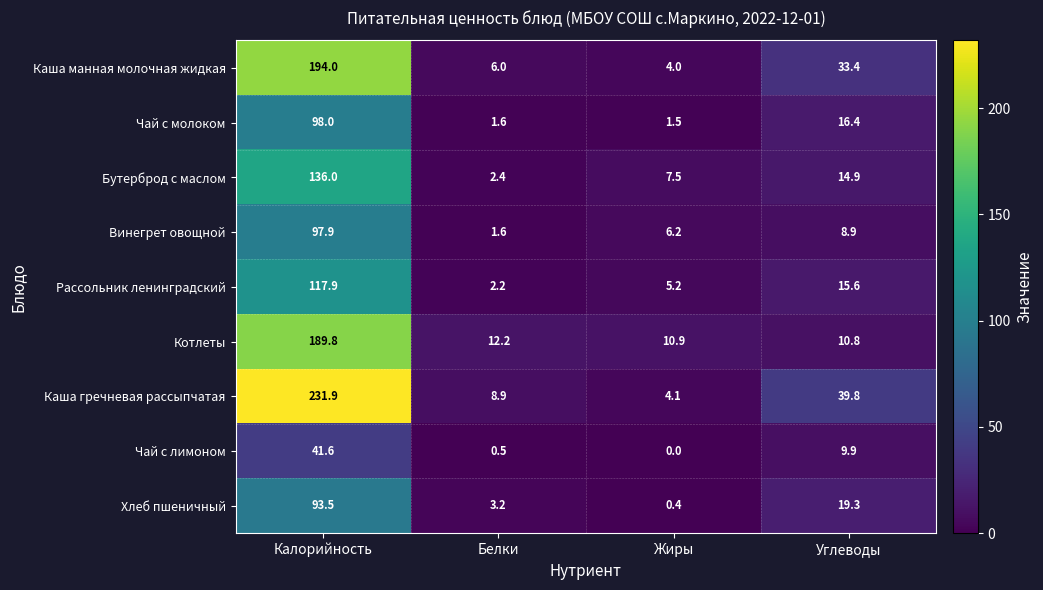

How many categories are shown in the chart?

4